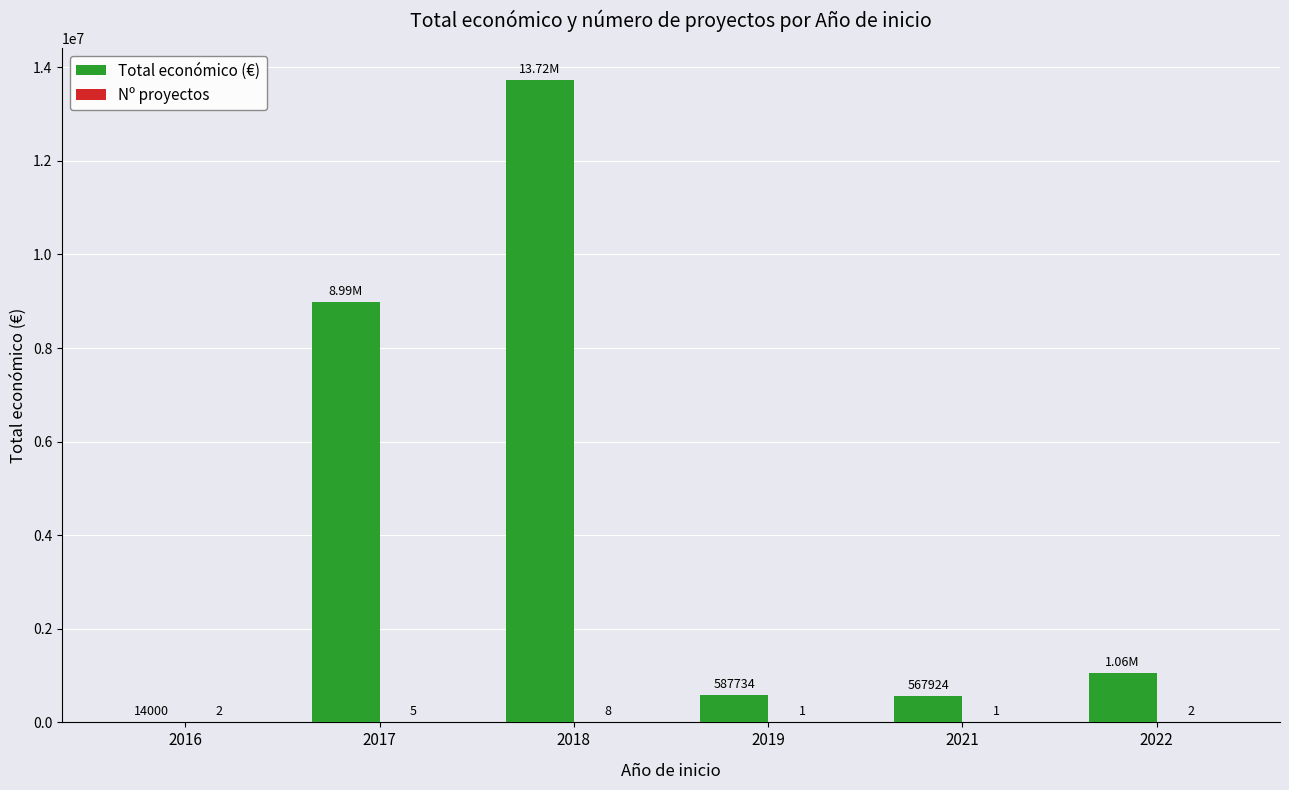

Between 2017 and 2022, which series saw the biggest shift?

Total económico (€)